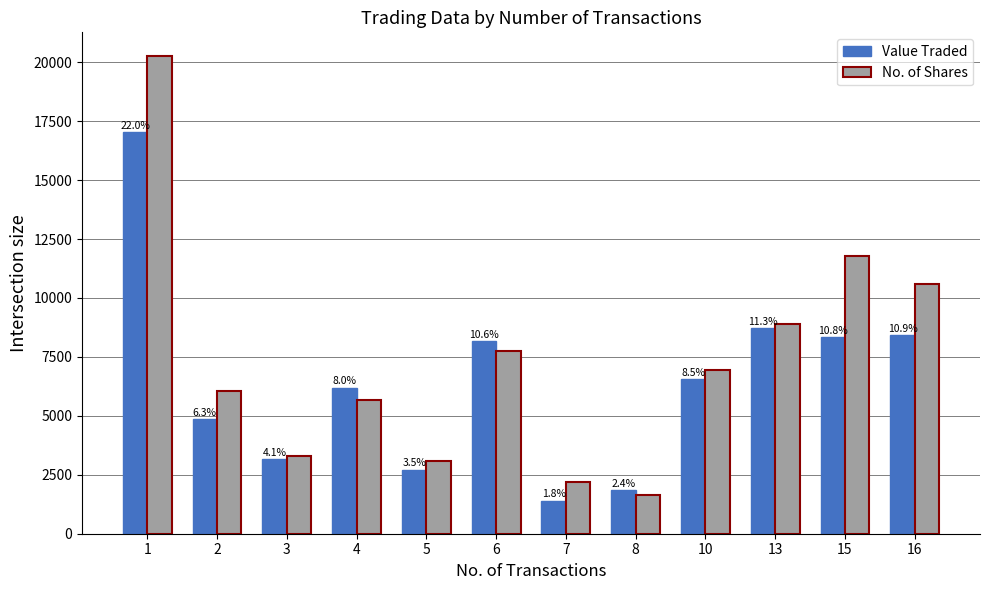

Which series has the largest range (max minus min)?

No. of Shares